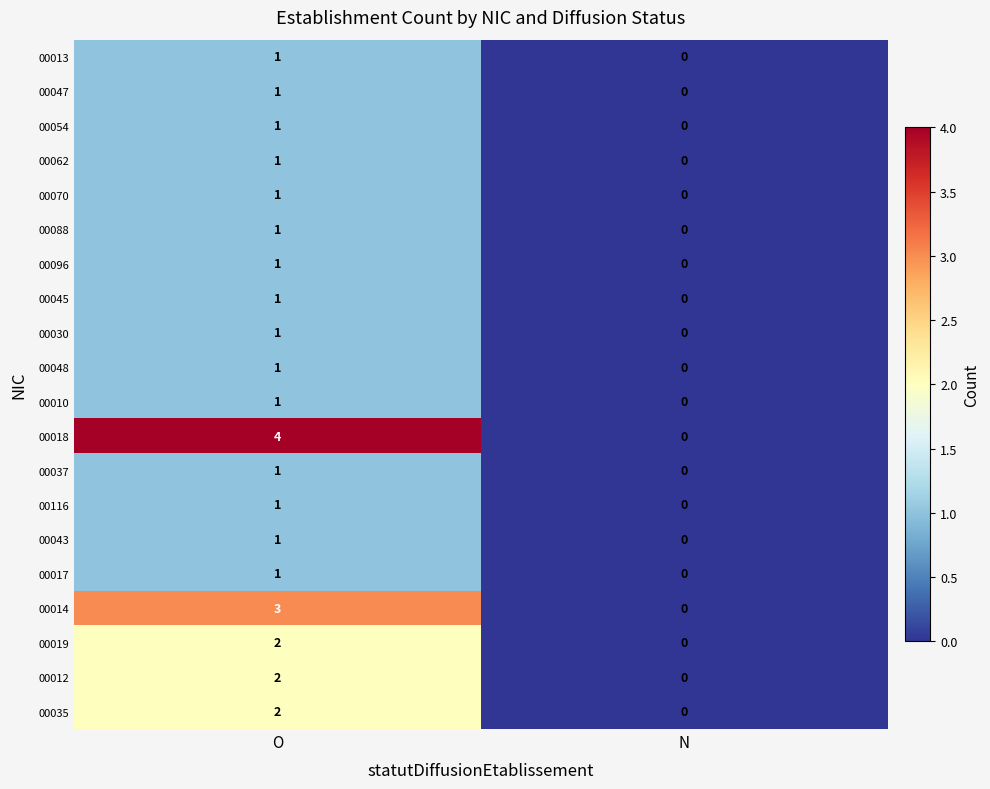

What is the difference between the highest and lowest values at O?

3